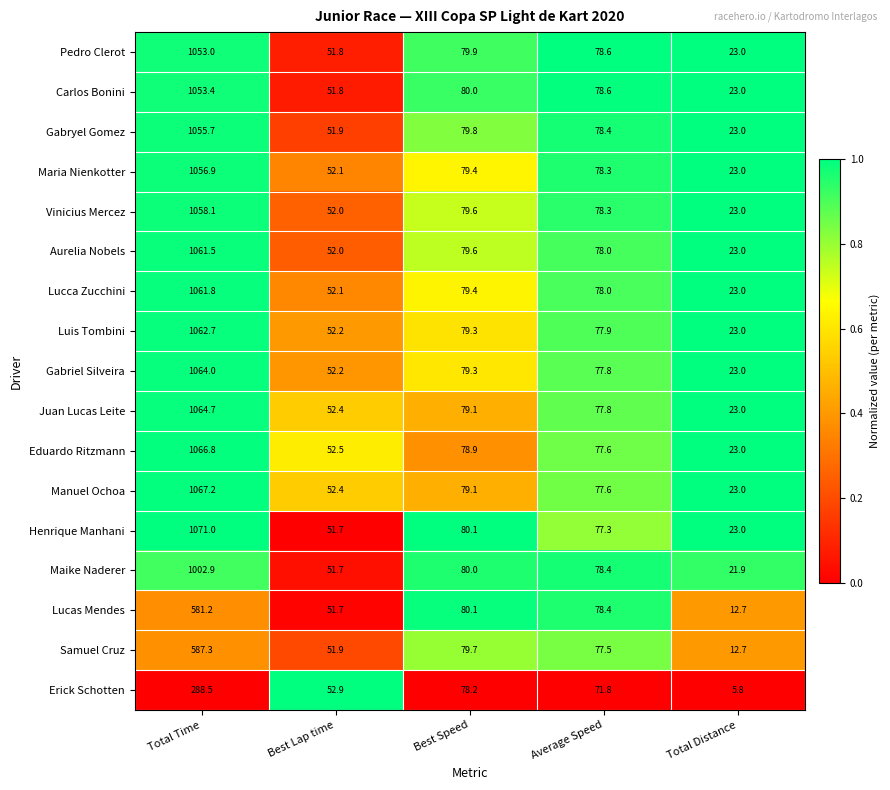

What is the total value across all series at Average Speed?

1320.3